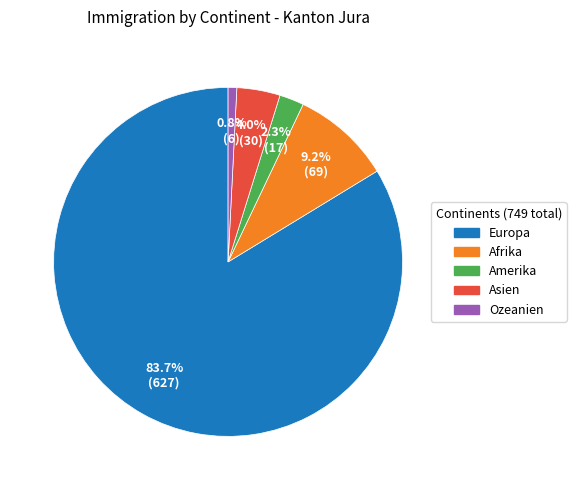

Which category has the biggest portion of the pie?

Europa